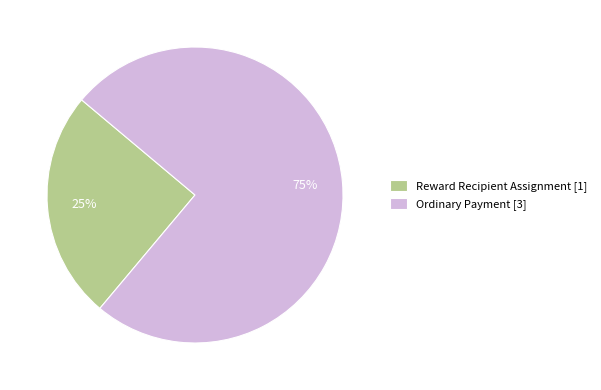

True or false: Reward Recipient Assignment accounts for 25% of the total.

True